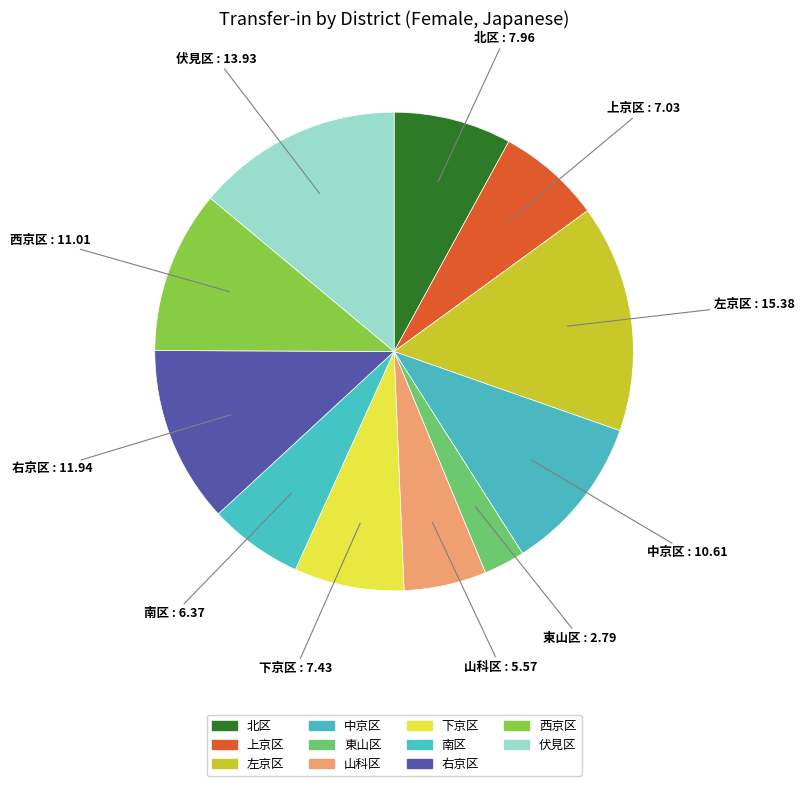

Is it true that 上京区 is 1% of the pie?

False